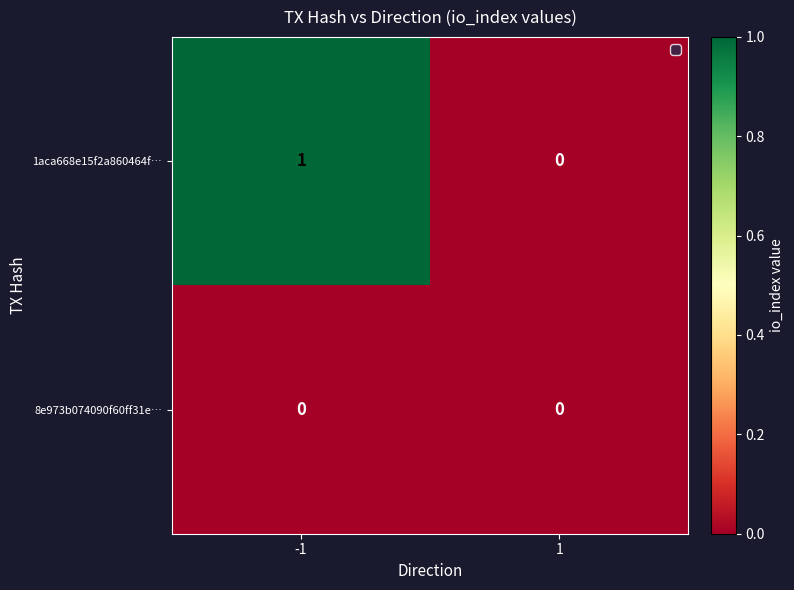

Rank the series by their average value, from lowest to highest.

8e973b074090f60ff31e…, 1aca668e15f2a860464f…